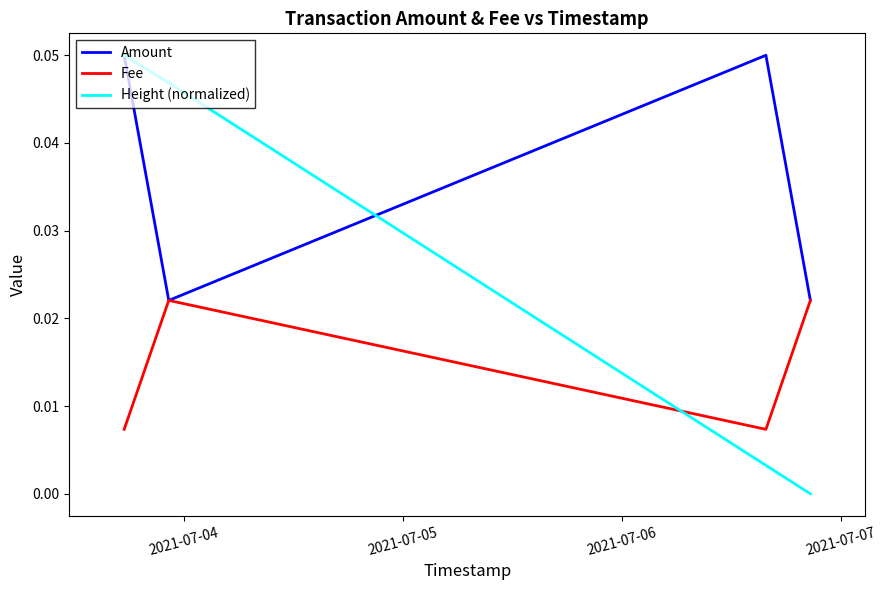

Which series has the widest spread of values?

Height (normalized)